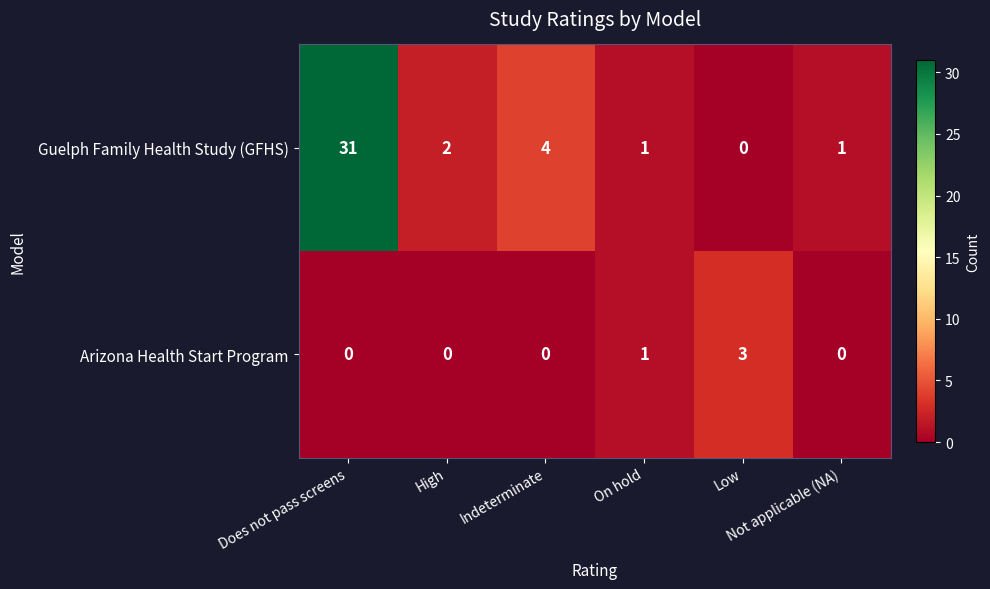

What is the highest value of the Arizona Health Start Program series?

3